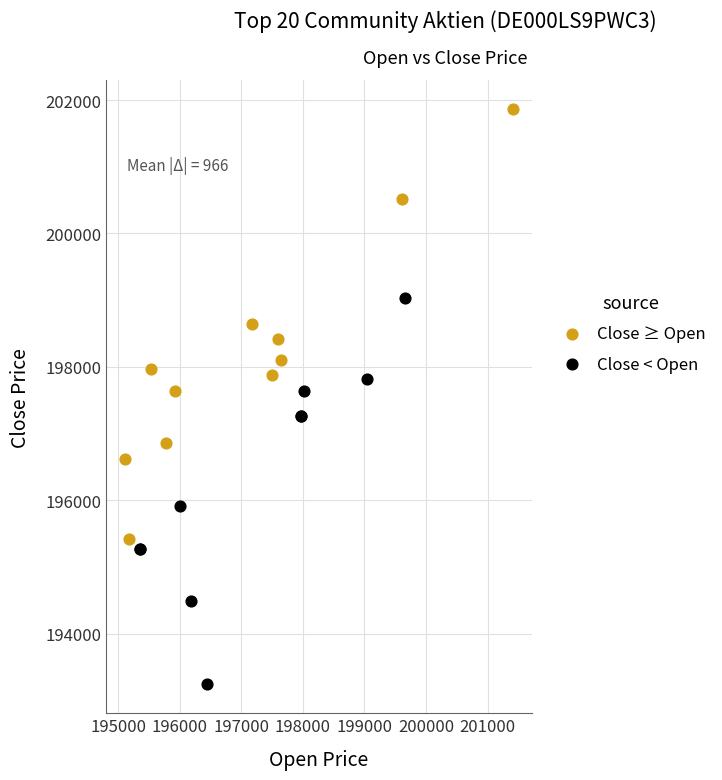

Which series reaches the minimum Y coordinate?

Close < Open